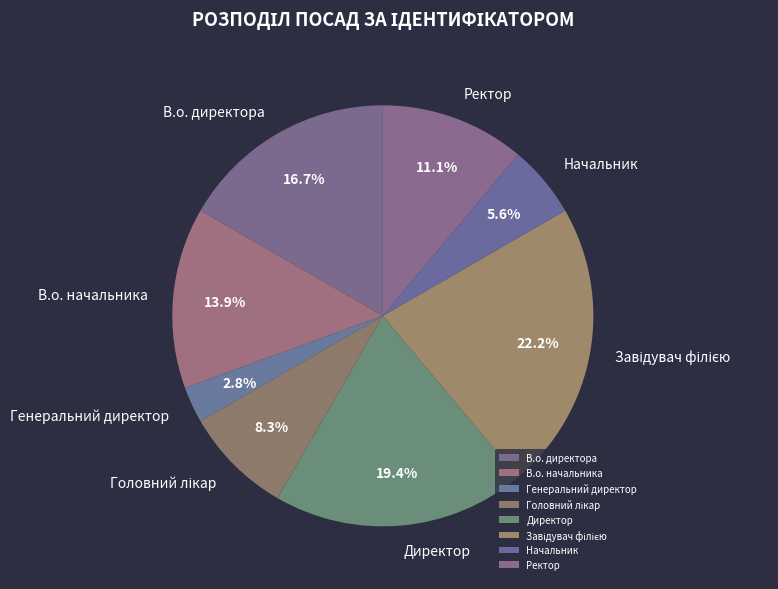

Which category has the smallest portion of the pie?

Генеральний директор